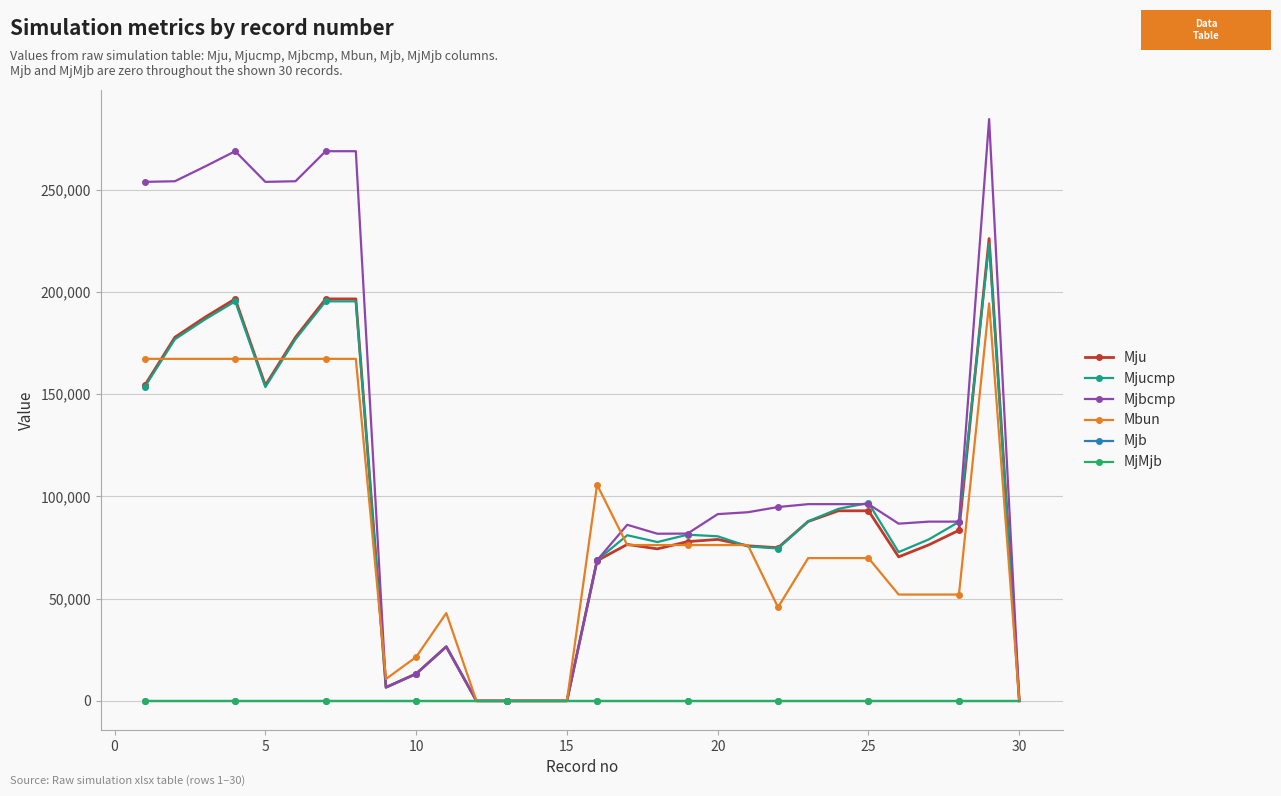

How many interior local valleys does the Mjucmp series have?

5